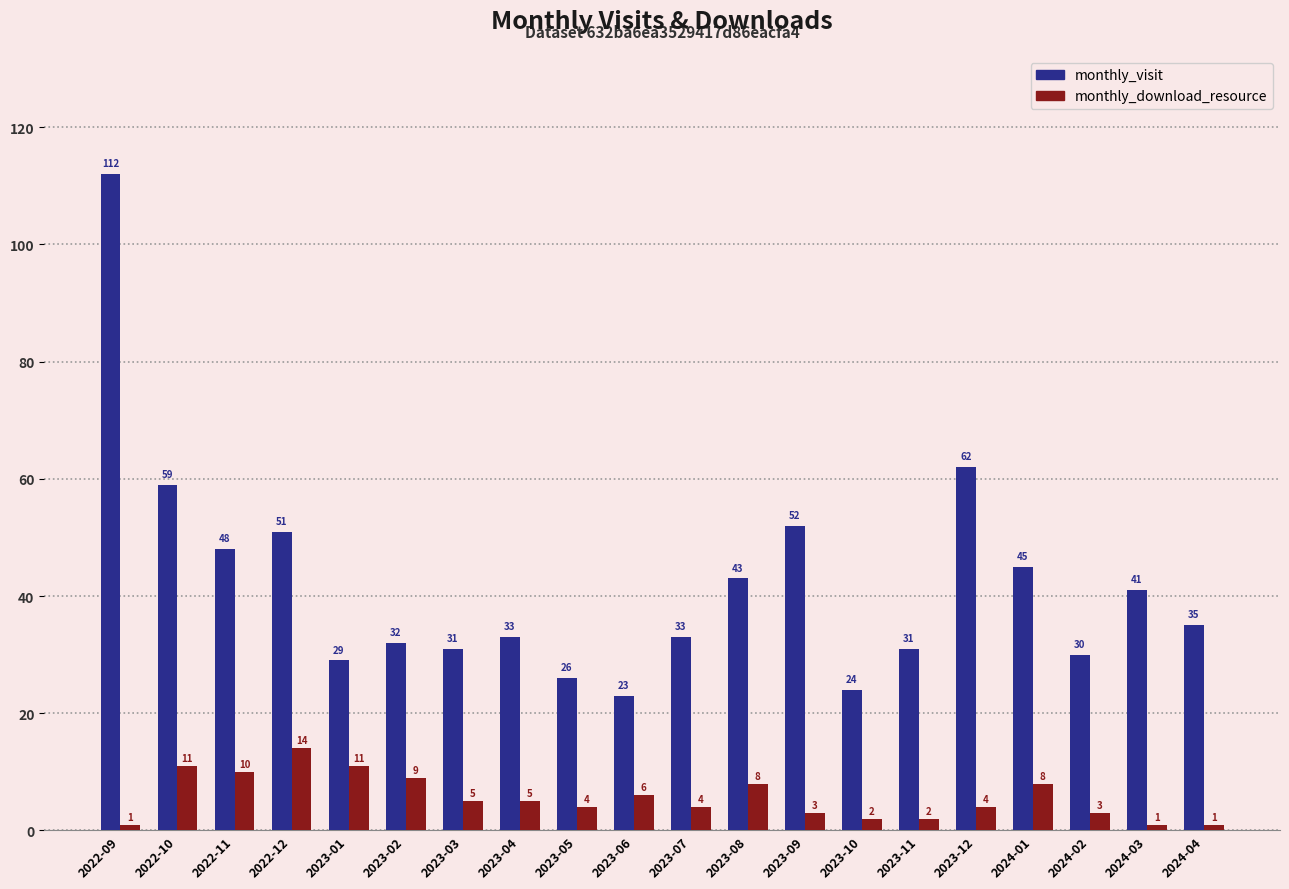

Which series has the largest range (max minus min)?

monthly_visit